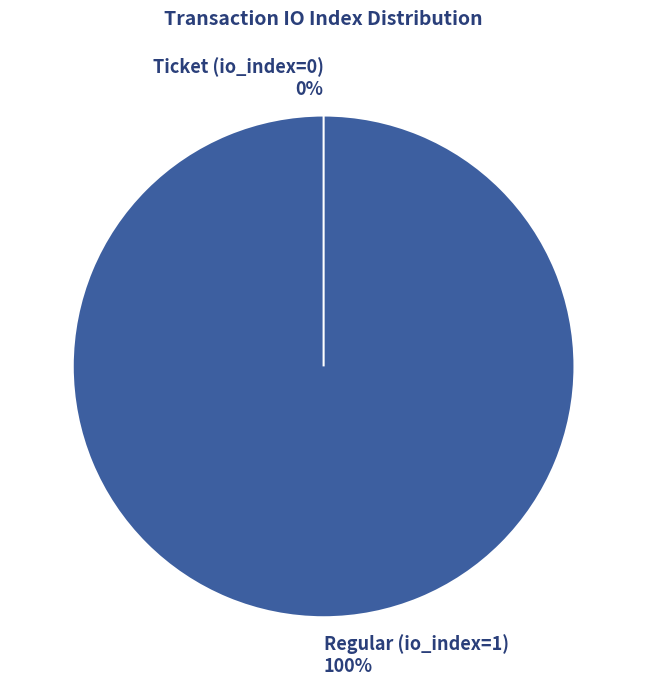

Rank the categories by value from lowest to highest.

Ticket (io_index=0), Regular (io_index=1)